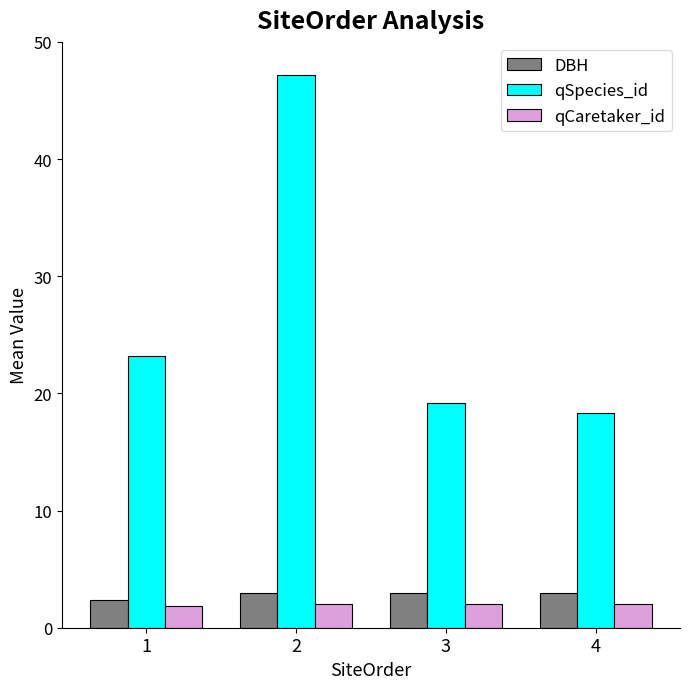

Count the number of categories in the chart.

4